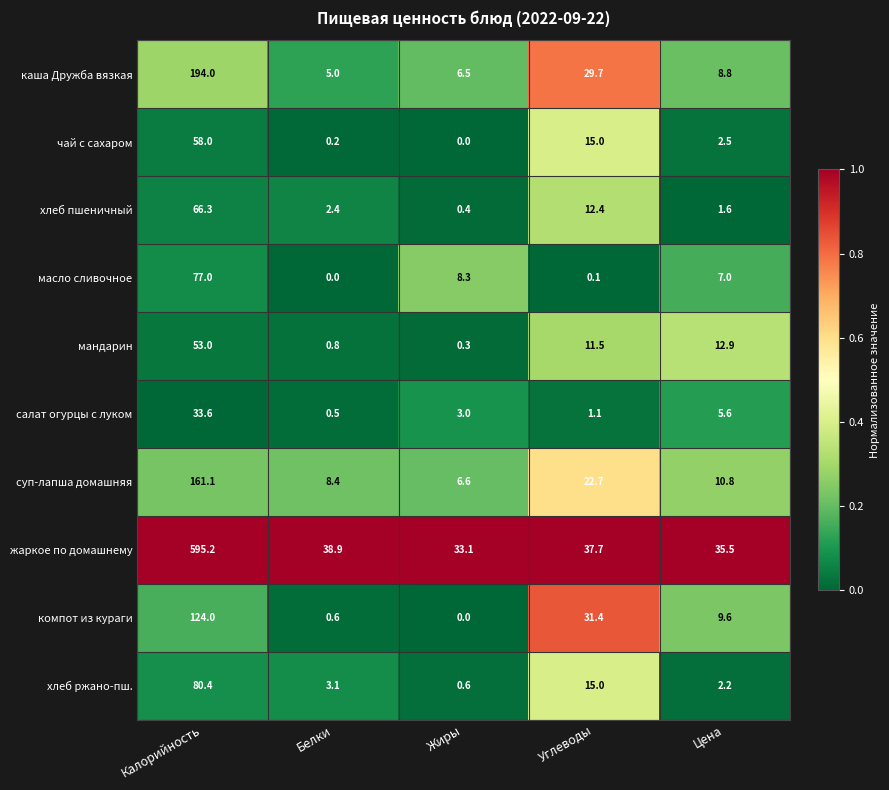

At Белки, list the series in order from largest to smallest.

жаркое по домашнему, суп-лапша домашняя, каша Дружба вязкая, хлеб ржано-пш., хлеб пшеничный, мандарин, компот из кураги, салат огурцы с луком, чай с сахаром, масло сливочное